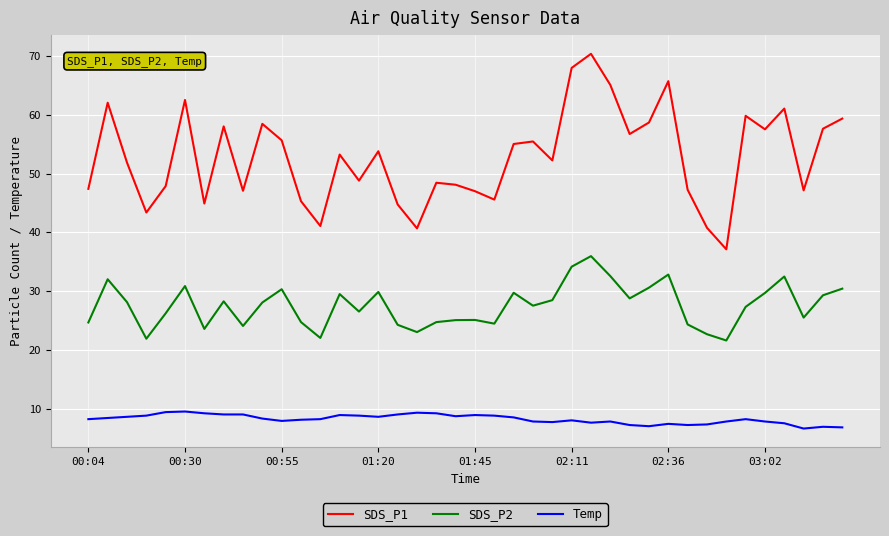

Rank the series by their average value, from lowest to highest.

Temp, SDS_P2, SDS_P1